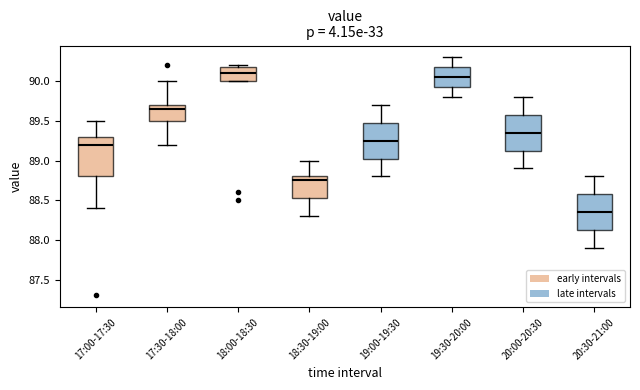

Reading left to right, transcribe this box plot: for each box, give where its median line is, the range the box spans, and where its two whiskers end, as read against the y-axis. The values are not printed on the chart, so give them approximately, as read against the axis.

17:00-17:30: median 89.20, box 88.80 to 89.30, whiskers 88.40 to 89.50
17:30-18:00: median 89.65, box 89.50 to 89.70, whiskers 89.20 to 90.00
18:00-18:30: median 90.10, box 90.00 to 90.20, whiskers 90.00 to 90.20 (just above the box's upper edge)
18:30-19:00: median 88.75, box 88.55 to 88.80, whiskers 88.30 to 89.00
19:00-19:30: median 89.25, box 89.05 to 89.50, whiskers 88.80 to 89.70
19:30-20:00: median 90.05, box 89.95 to 90.20, whiskers 89.80 to 90.30
20:00-20:30: median 89.35, box 89.15 to 89.60, whiskers 88.90 to 89.80
20:30-21:00: median 88.35, box 88.15 to 88.60, whiskers 87.90 to 88.80